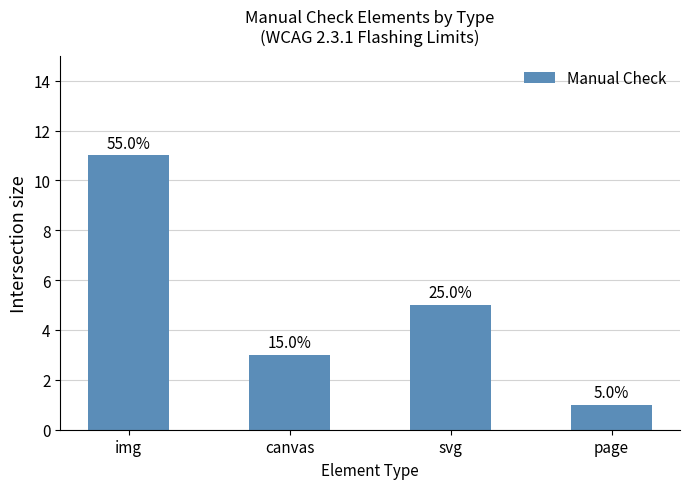

Reading left to right, what are all the values shown in this chart?

img=11	canvas=3	svg=5	page=1